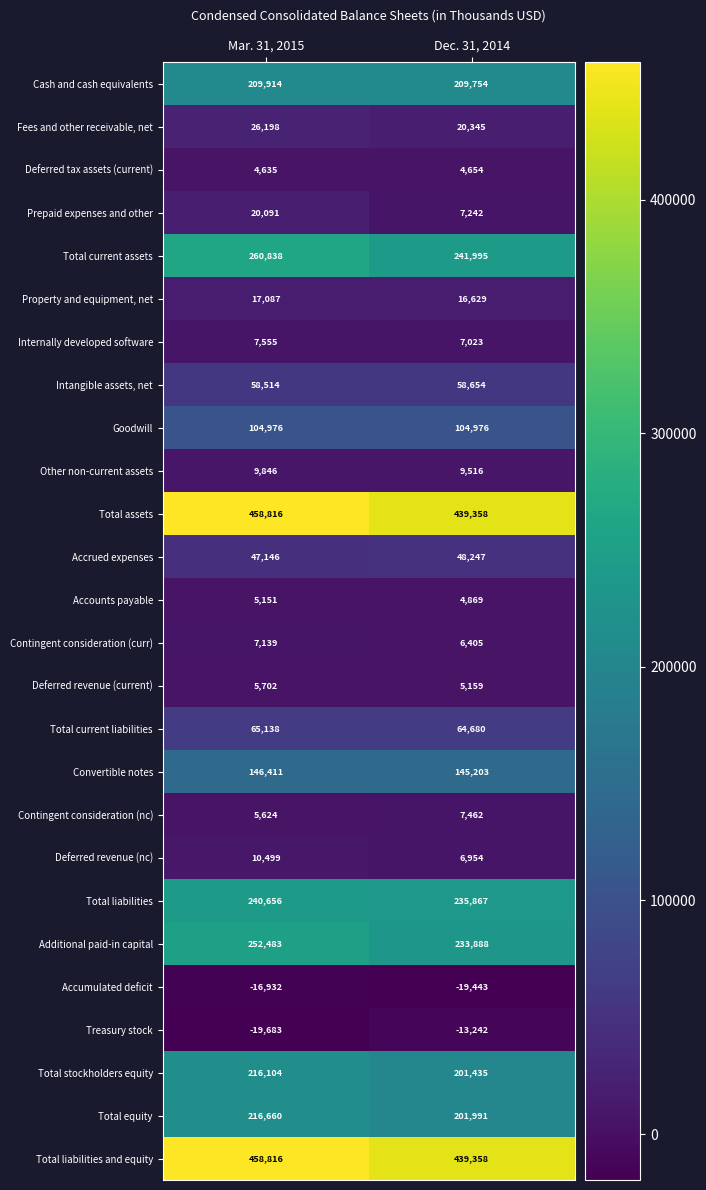

At which category does the chart reach its peak across all series?

Mar. 31, 2015